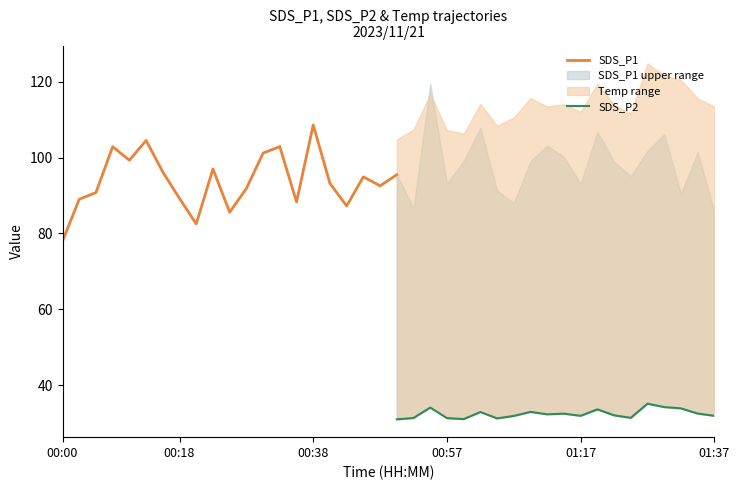

The SDS_P1 series shows 104.4 at 00:00. True or false?

False